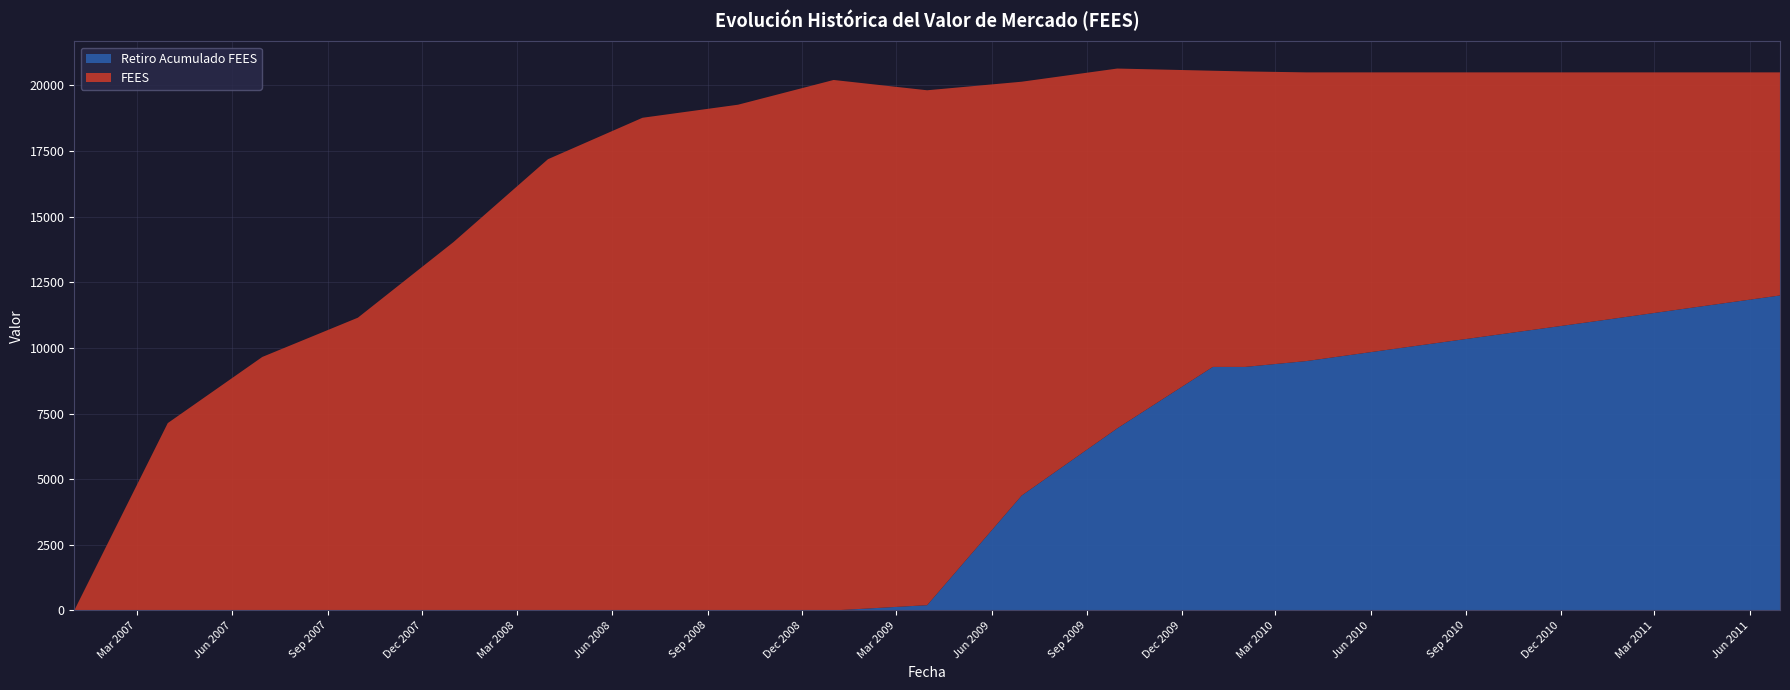

Reading right to left, what are all the values shown in this chart?

FEES: 8500.0	9000.0	9500.0	10000.0	10500.0	11000.0	11258.1	11284.8	13709.1	15767.4	19618.2	20210.7	19268.3	18770.4	17192.0	14032.6	11153.0	9657.5	7137.3	0.0
Retiro Acumulado FEES: 12000.0	11500.0	11000.0	10500.0	10000.0	9500.0	9277.7	9277.7	6936.7	4376.7	200.0	0.0	0.0	0.0	0.0	0.0	0.0	0.0	0.0	0.0